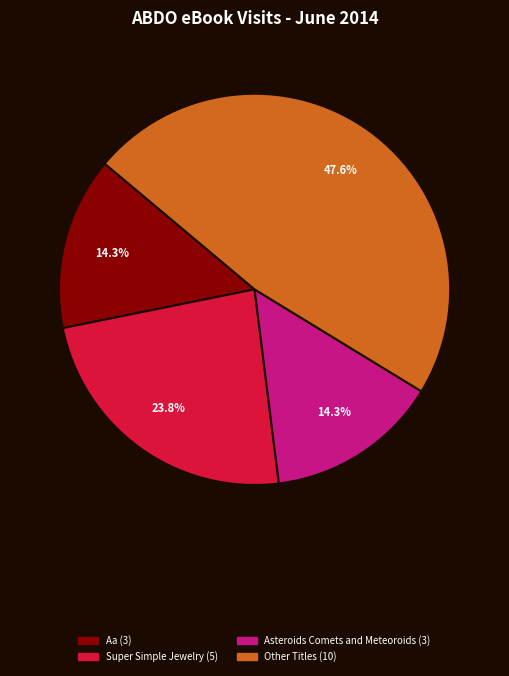

To the nearest percent, what is the average slice percentage?

25%